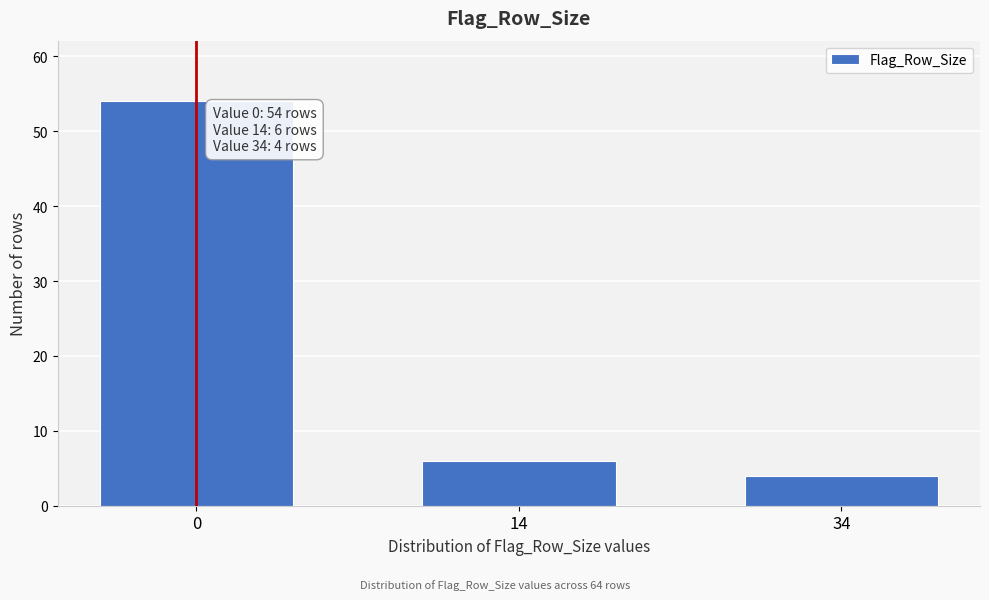

Reading left to right, transcribe all the data shown in this chart.

54	6	4